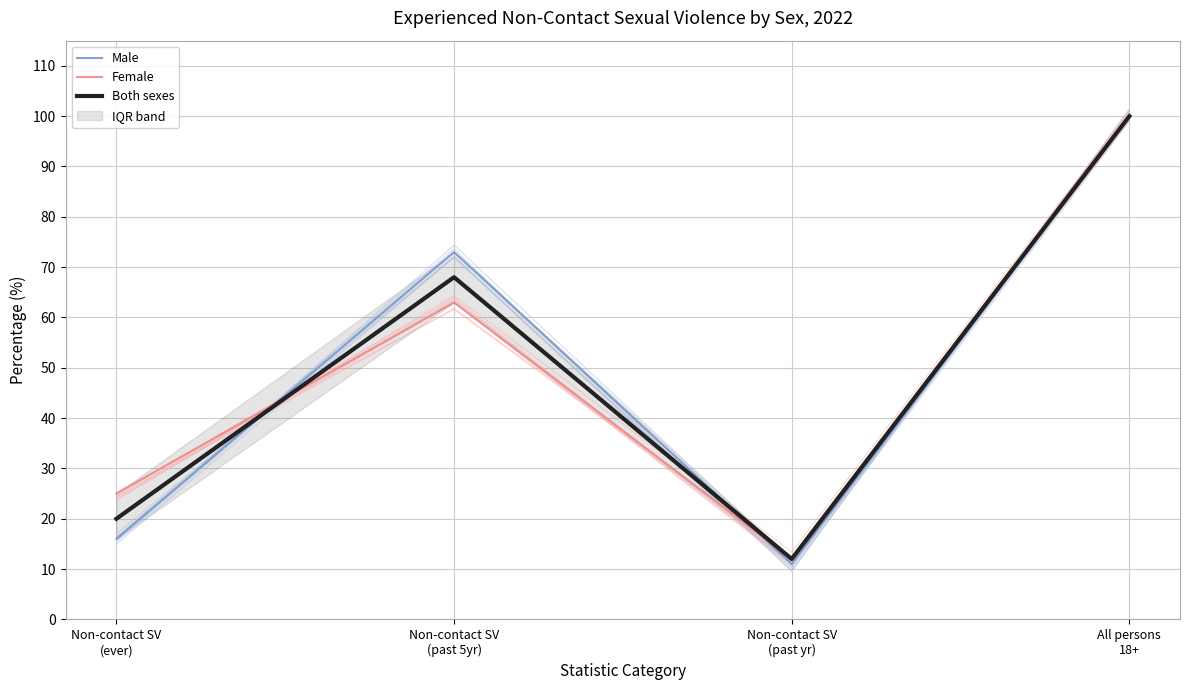

What are all the series names shown in the legend?

Male, Female, Both sexes